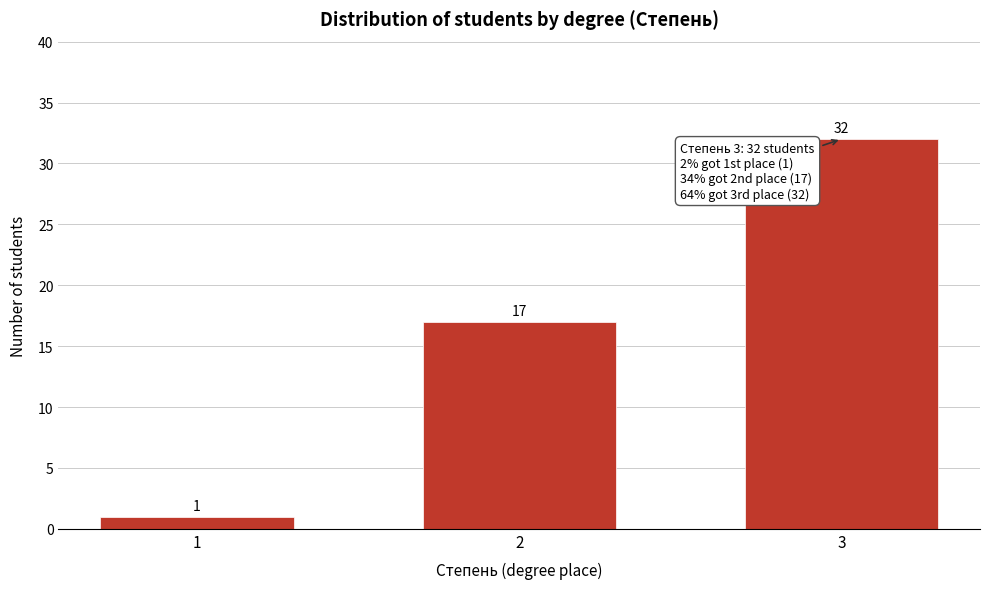

Reading right to left, list all the values displayed in this chart.

32	17	1